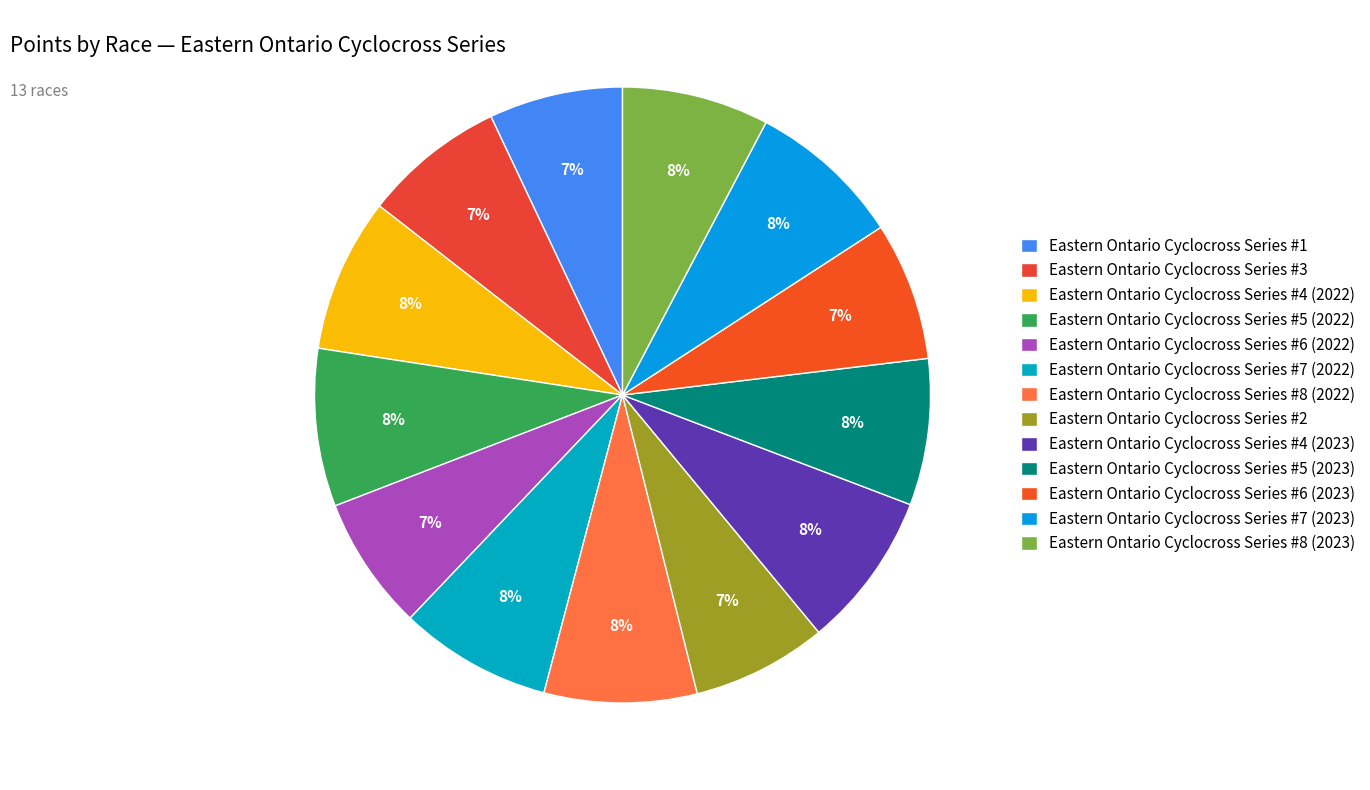

To the nearest percent, what is the average slice percentage?

8%